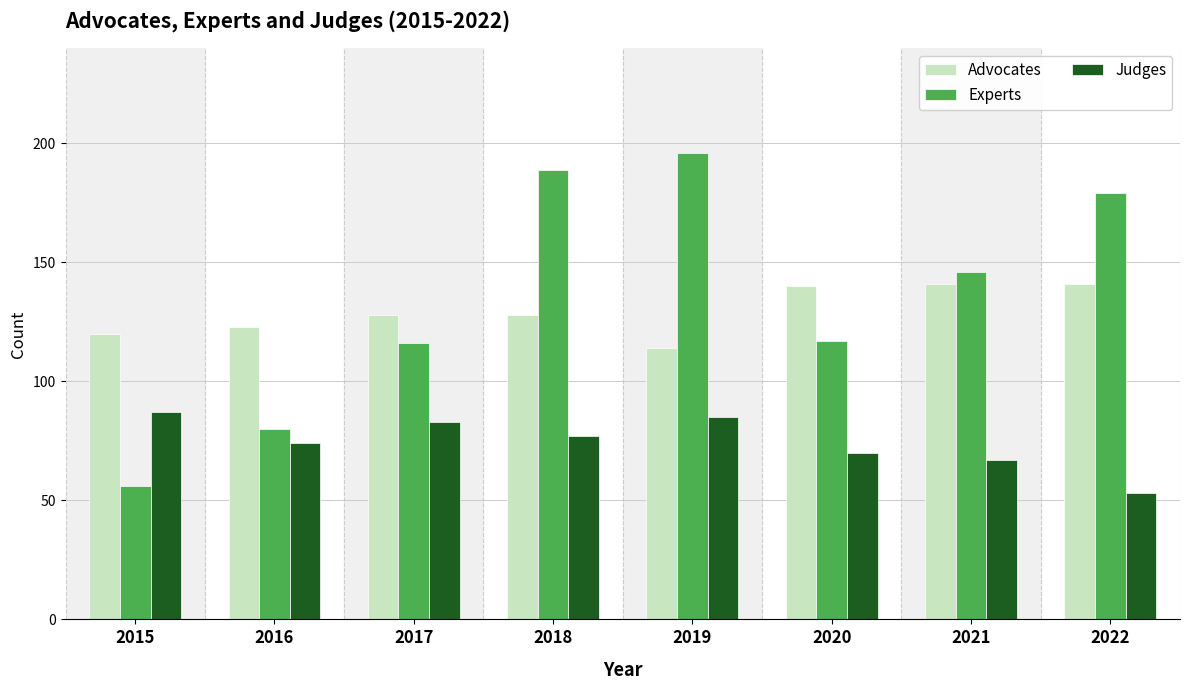

What is the value of the Experts bar at the 8th from the left?

179